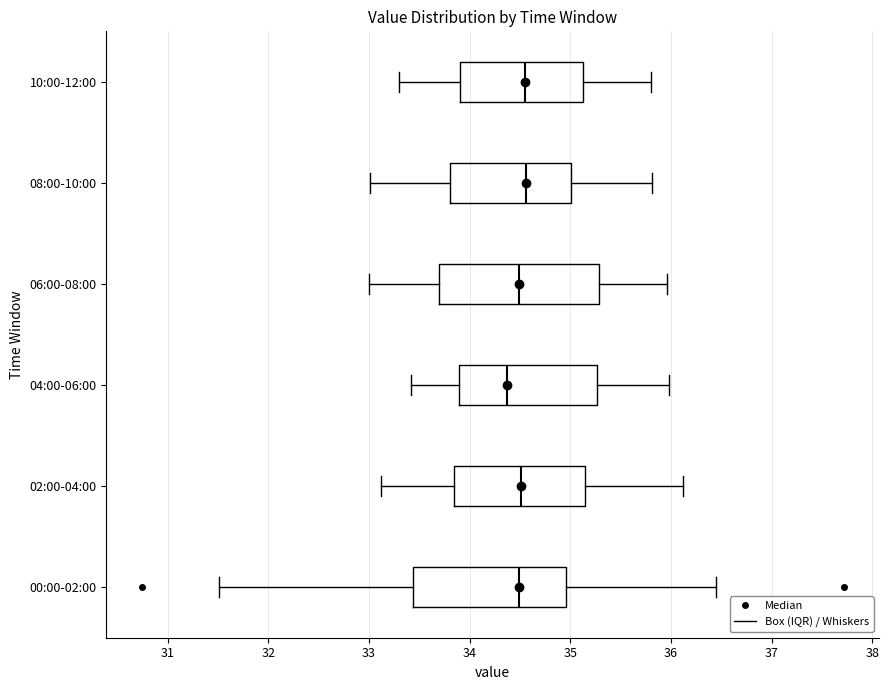

Where is the left edge of the box for 06:00-08:00 on the x-axis? The values are not printed on the chart, so give them approximately, as read against the axis.

33.7